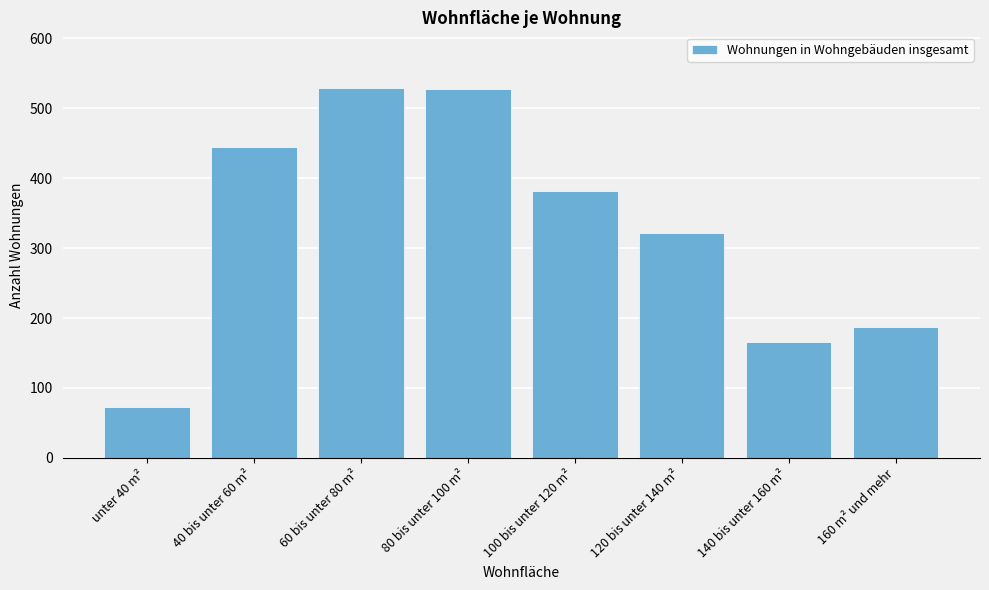

What is the label of the 6th bar from the left?

120 bis unter 140 m²